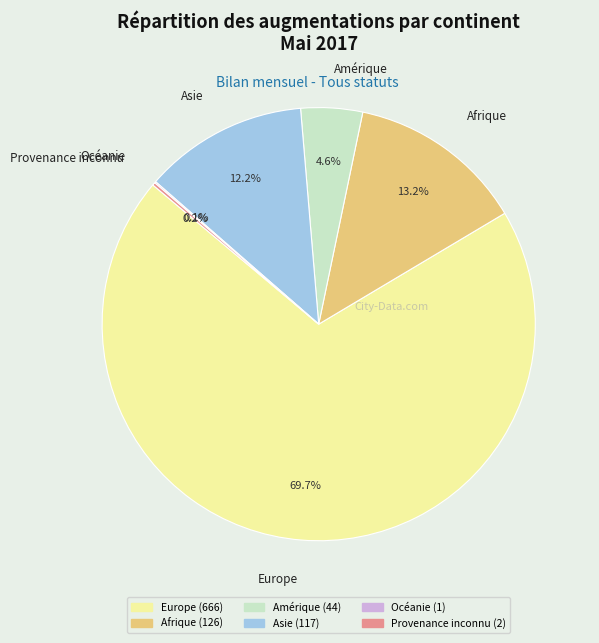

Between Afrique and Europe, which is larger?

Europe